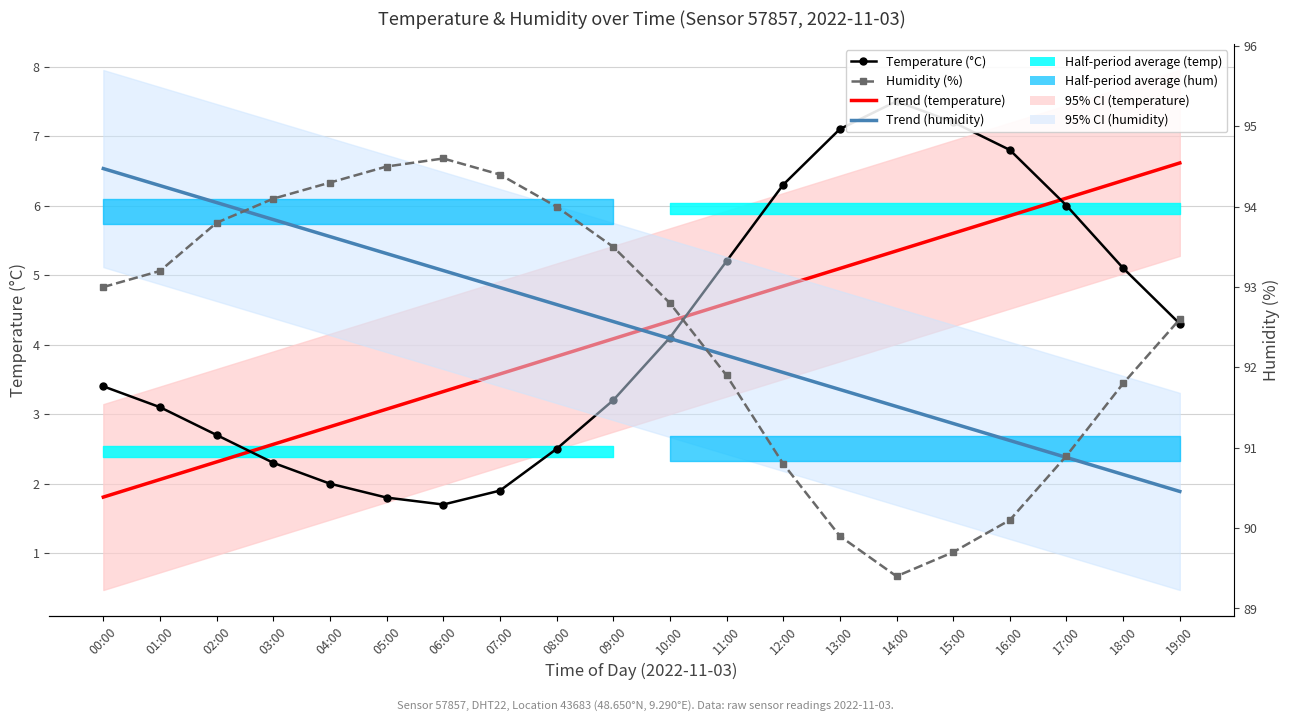

Which series changed the most between 02:00 and 04:00?

Temperature (°C)